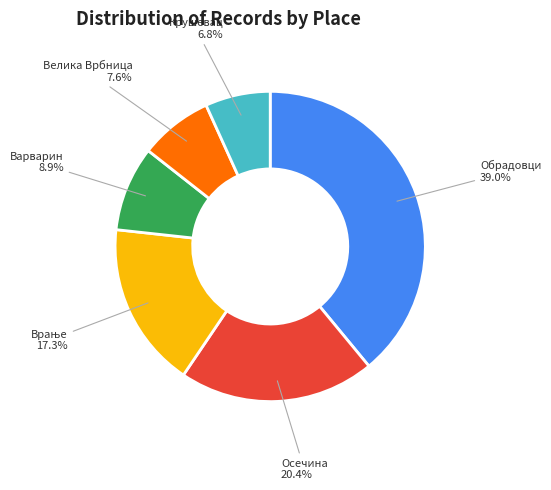

To the nearest percent, what is the combined percentage of Обрадовци and Велика Врбница?

47%